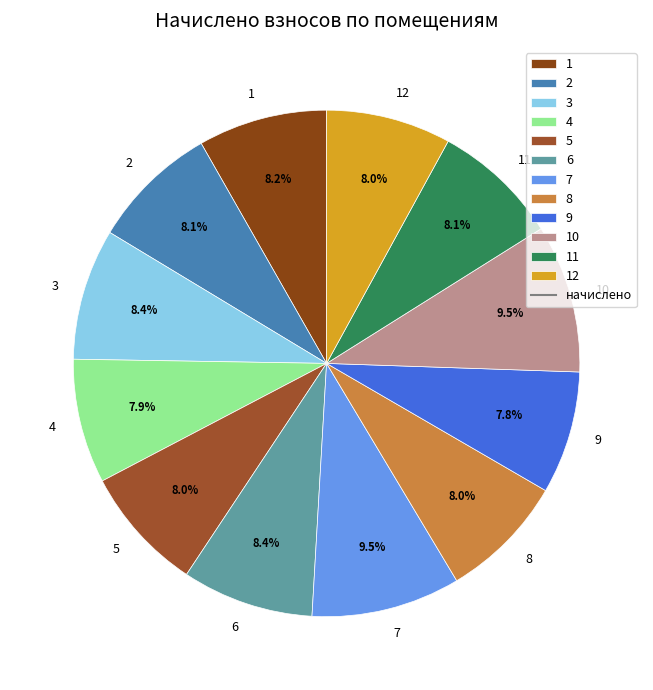

Combined, what portion of the pie is 5 and 1?

16.2%